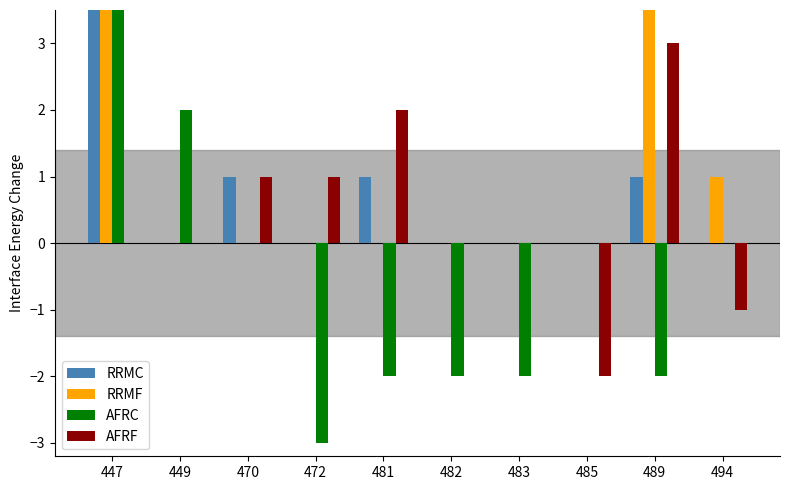

How many values in AFRC are above zero?

2